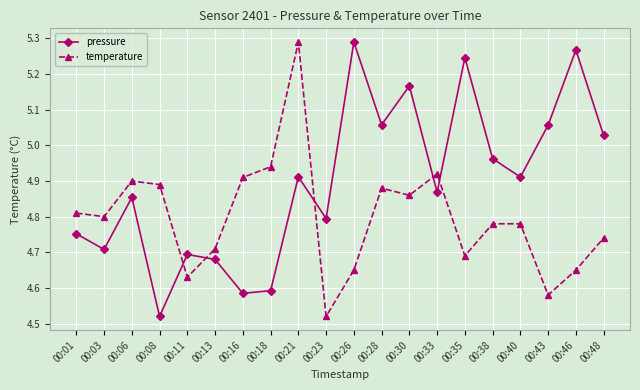

At which label does pressure reach its peak?

00:26